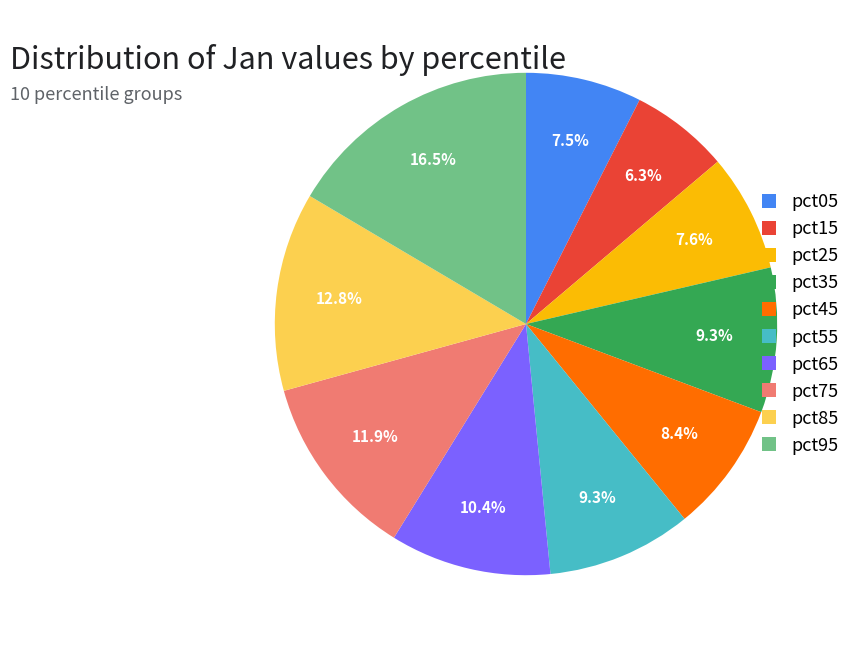

What percentage is NOT represented by pct75?

88.1%